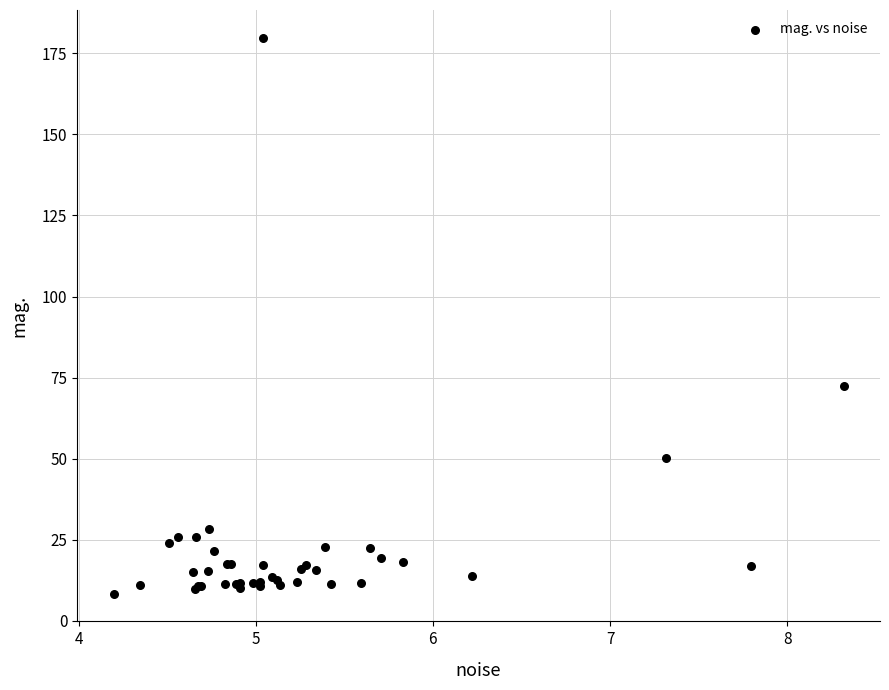

What Y value in the scatter plot is closest to 94?

72.3